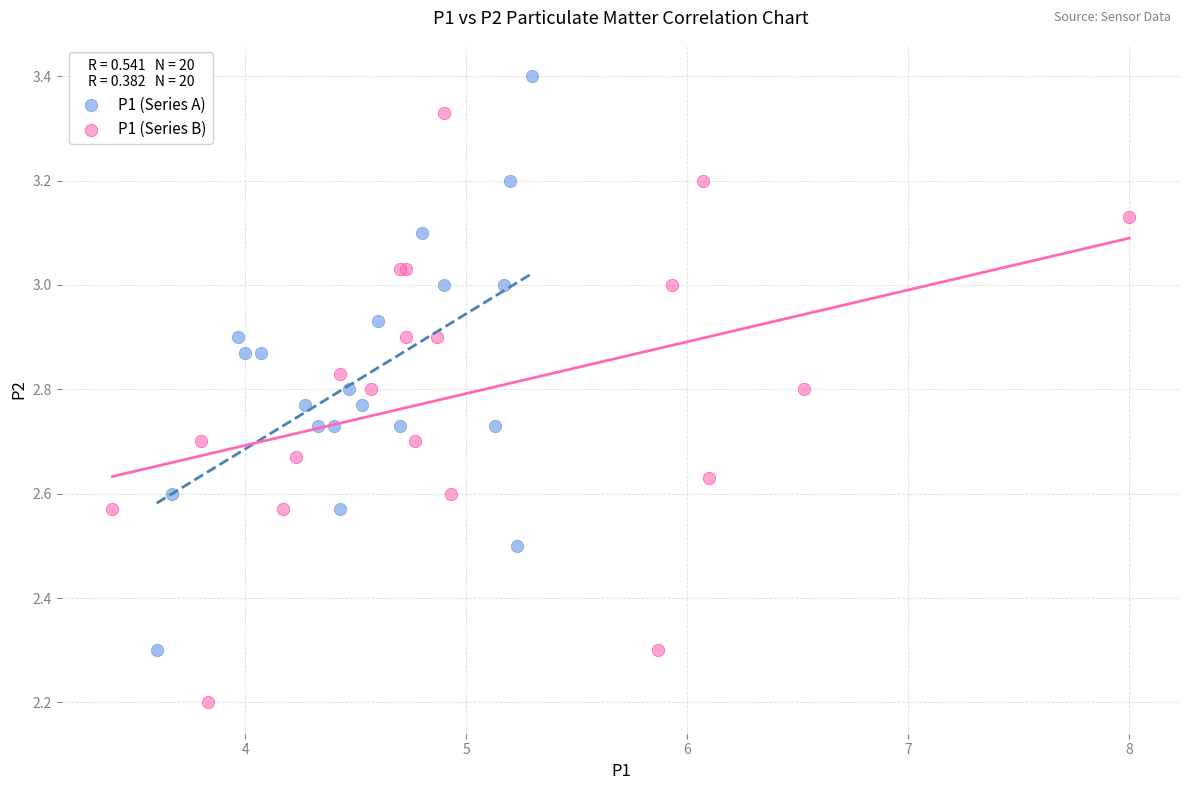

Which series reaches the minimum Y coordinate?

P1 (Series B)